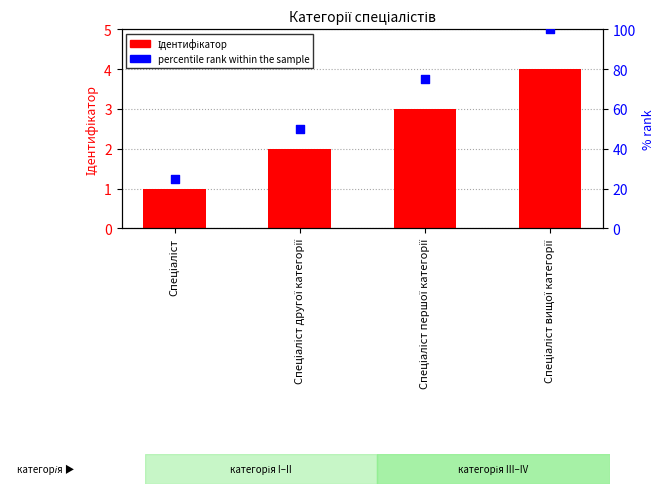

What are all the series names shown in the legend?

Ідентифікатор, percentile rank within the sample